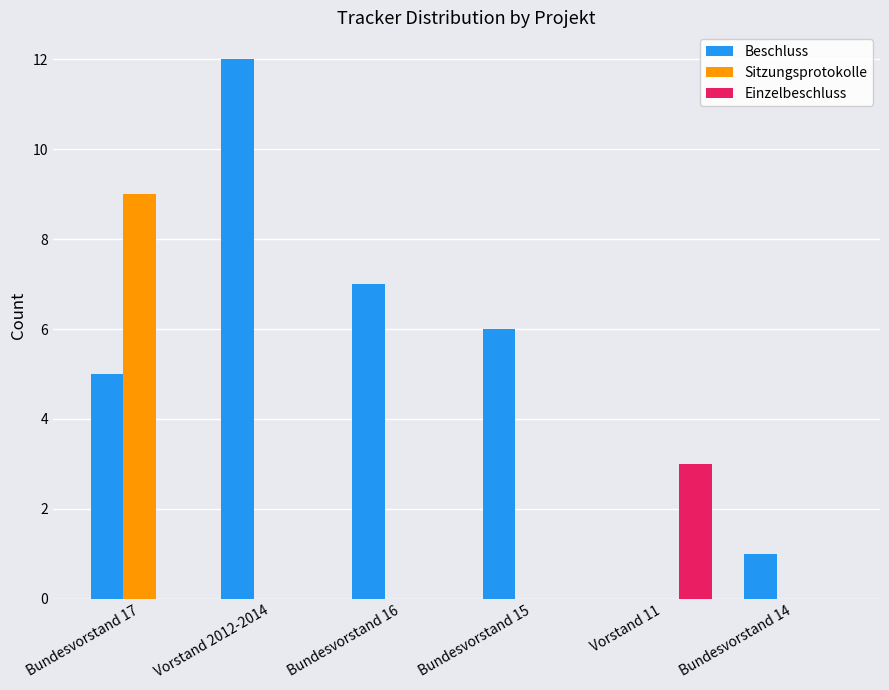

Is the value of Einzelbeschluss at Vorstand 11 greater than the value of Beschluss at Bundesvorstand 15?

No